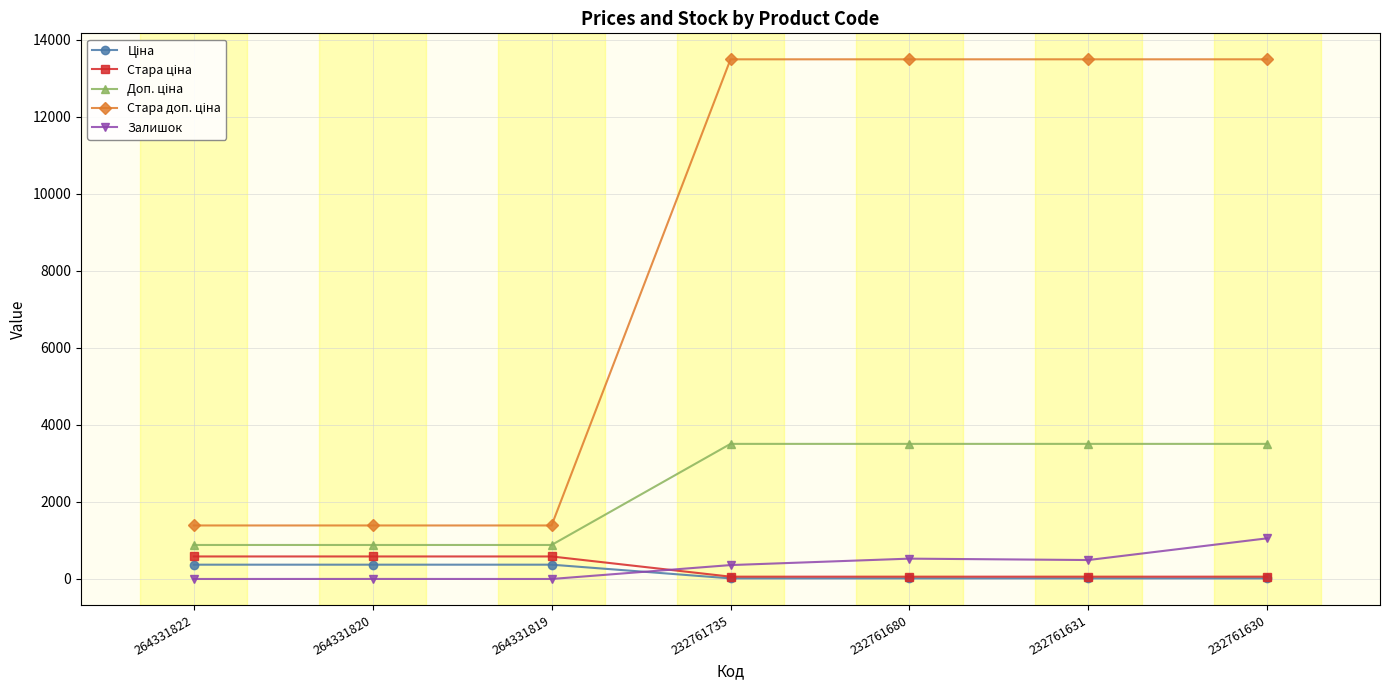

What is the value of the Залишок point at the 7th from the left?

1056.0